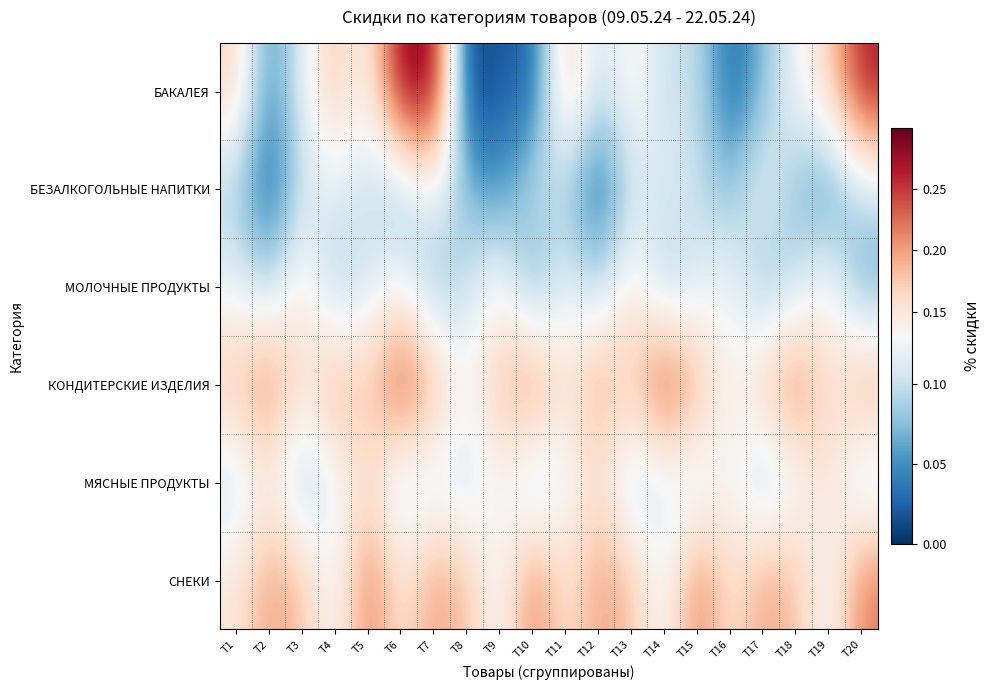

What is the spread (max minus min) of values at Т11?

0.1